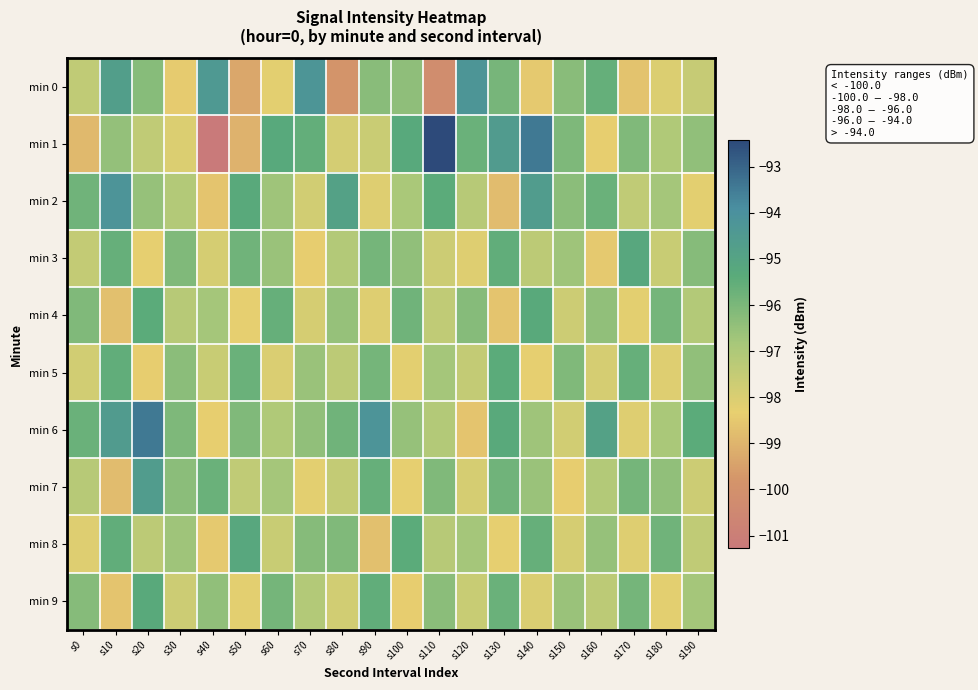

Reading right to left, transcribe all the data shown in this chart.

min 0: s190=-97.6	s180=-98.0	s170=-98.6	s160=-95.6	s150=-96.3	s140=-98.5	s130=-95.9	s120=-94.3	s110=-100.2	s100=-96.4	s90=-96.3	s80=-99.8	s70=-94.2	s60=-98.2	s50=-99.3	s40=-94.5	s30=-98.4	s20=-96.2	s10=-94.7	s0=-97.4
min 1: s190=-96.4	s180=-97.0	s170=-96.1	s160=-98.3	s150=-96.1	s140=-93.4	s130=-94.6	s120=-95.7	s110=-92.4	s100=-95.3	s90=-97.6	s80=-97.8	s70=-95.5	s60=-95.3	s50=-99.0	s40=-101.3	s30=-98.0	s20=-97.4	s10=-96.5	s0=-98.9
min 2: s190=-98.2	s180=-96.8	s170=-97.4	s160=-95.7	s150=-96.3	s140=-94.6	s130=-98.8	s120=-97.2	s110=-95.4	s100=-96.9	s90=-98.1	s80=-94.9	s70=-97.8	s60=-96.7	s50=-95.3	s40=-98.6	s30=-97.1	s20=-96.5	s10=-94.2	s0=-95.8
min 3: s190=-96.2	s180=-97.6	s170=-95.2	s160=-98.5	s150=-96.7	s140=-97.3	s130=-95.5	s120=-98.1	s110=-97.7	s100=-96.4	s90=-95.9	s80=-97.1	s70=-98.4	s60=-96.6	s50=-95.8	s40=-97.9	s30=-96.1	s20=-98.3	s10=-95.6	s0=-97.5
min 4: s190=-97.1	s180=-95.9	s170=-98.2	s160=-96.4	s150=-97.7	s140=-95.3	s130=-98.6	s120=-96.2	s110=-97.4	s100=-95.8	s90=-98.1	s80=-96.5	s70=-97.9	s60=-95.6	s50=-98.3	s40=-96.8	s30=-97.2	s20=-95.4	s10=-98.7	s0=-96.1
min 5: s190=-96.4	s180=-98.1	s170=-95.6	s160=-97.9	s150=-96.1	s140=-98.3	s130=-95.4	s120=-97.5	s110=-96.8	s100=-98.2	s90=-95.9	s80=-97.3	s70=-96.6	s60=-98.0	s50=-95.7	s40=-97.6	s30=-96.3	s20=-98.4	s10=-95.5	s0=-97.8
min 6: s190=-95.4	s180=-96.9	s170=-98.1	s160=-94.9	s150=-97.8	s140=-96.7	s130=-95.3	s120=-98.6	s110=-97.1	s100=-96.5	s90=-94.2	s80=-95.8	s70=-96.4	s60=-97.0	s50=-96.1	s40=-98.3	s30=-96.1	s20=-93.4	s10=-94.6	s0=-95.7
min 7: s190=-97.7	s180=-96.4	s170=-95.9	s160=-97.1	s150=-98.4	s140=-96.6	s130=-95.8	s120=-97.9	s110=-96.1	s100=-98.3	s90=-95.6	s80=-97.5	s70=-98.2	s60=-96.8	s50=-97.4	s40=-95.7	s30=-96.3	s20=-94.6	s10=-98.8	s0=-97.2
min 8: s190=-97.4	s180=-95.8	s170=-98.1	s160=-96.5	s150=-97.9	s140=-95.6	s130=-98.3	s120=-96.8	s110=-97.2	s100=-95.4	s90=-98.7	s80=-96.1	s70=-96.2	s60=-97.6	s50=-95.2	s40=-98.5	s30=-96.7	s20=-97.3	s10=-95.5	s0=-98.1
min 9: s190=-96.8	s180=-98.2	s170=-95.9	s160=-97.3	s150=-96.6	s140=-98.0	s130=-95.7	s120=-97.6	s110=-96.3	s100=-98.4	s90=-95.5	s80=-97.8	s70=-97.1	s60=-95.9	s50=-98.2	s40=-96.4	s30=-97.7	s20=-95.3	s10=-98.6	s0=-96.2